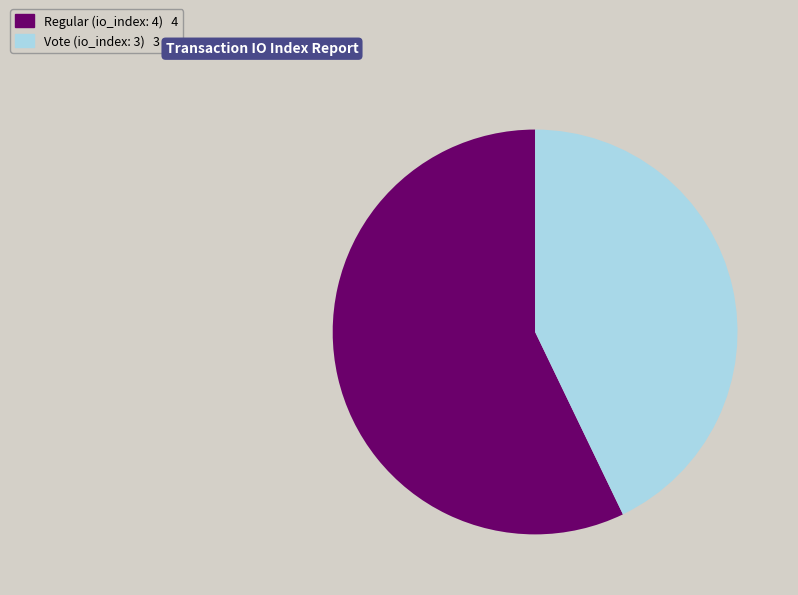

Does any single category account for the majority?

Yes